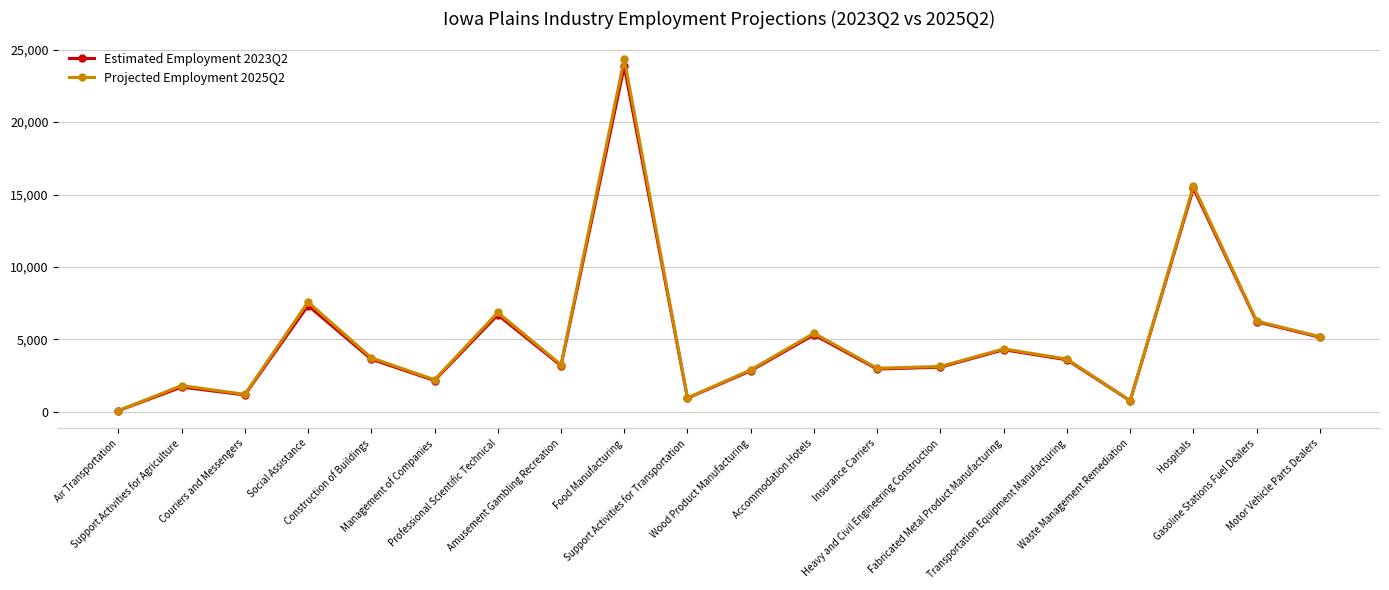

Does the chart have visible grid lines?

Yes